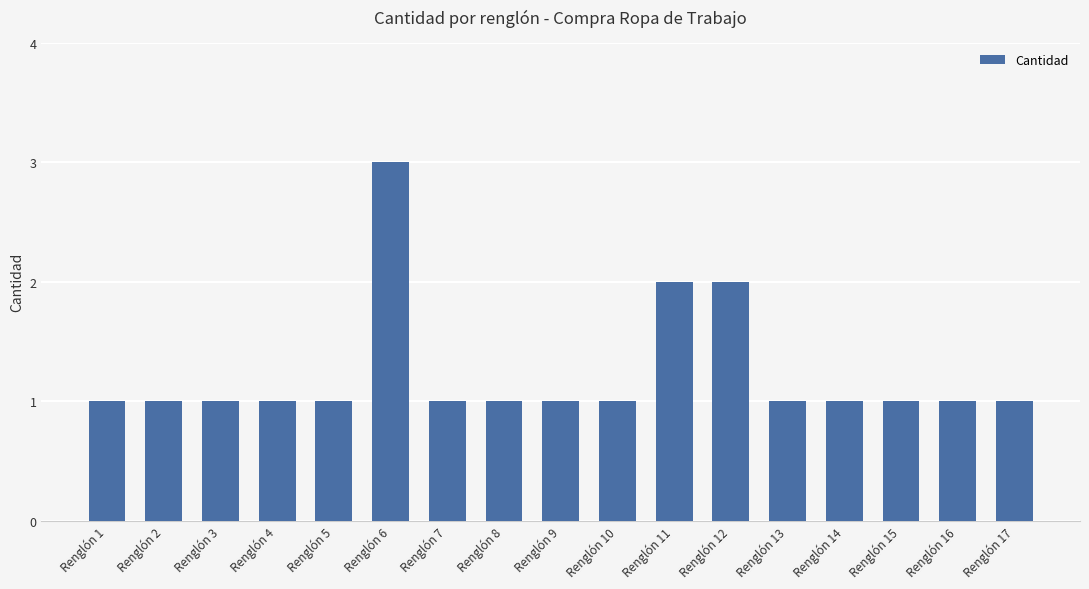

What is the sum of the values at Renglón 9 and Renglón 5?

2